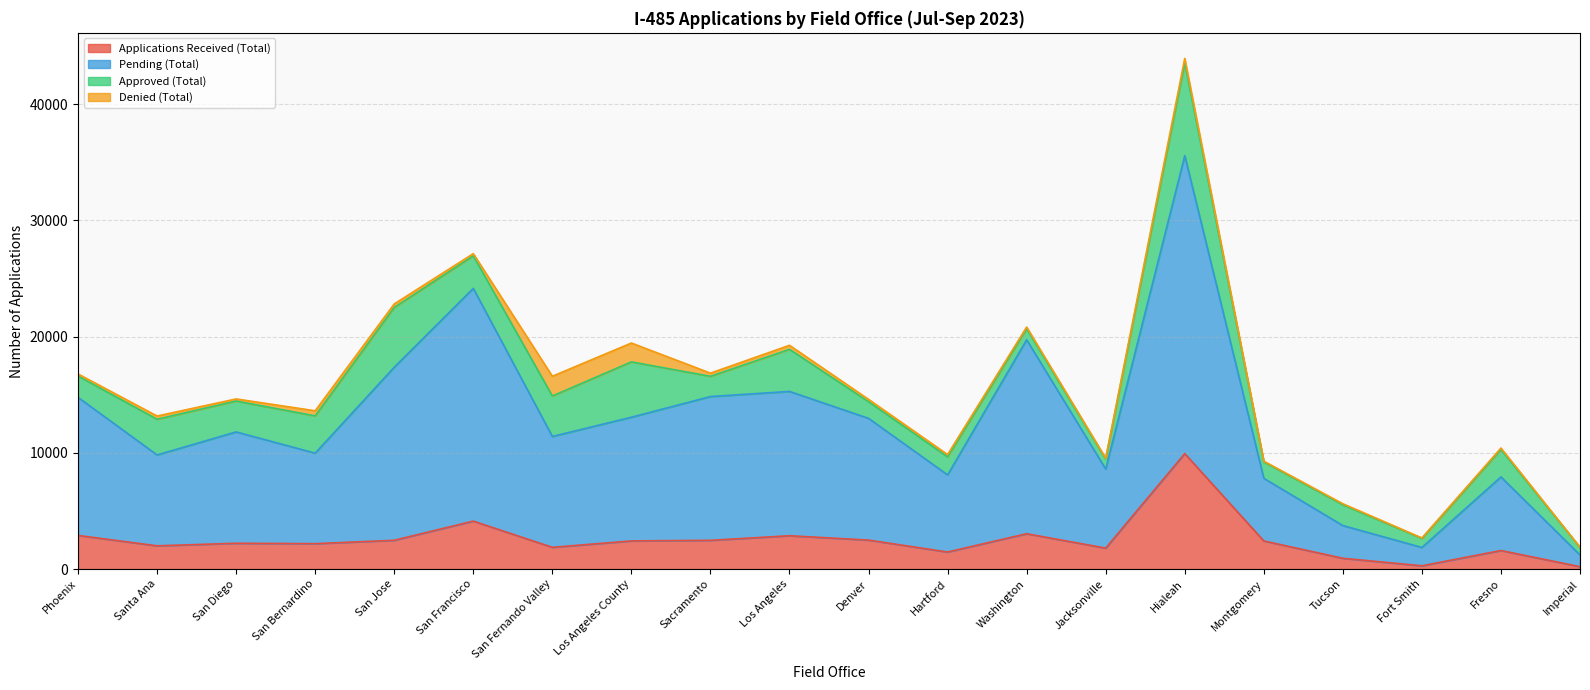

At which category is the sum across all series the highest?

Hialeah